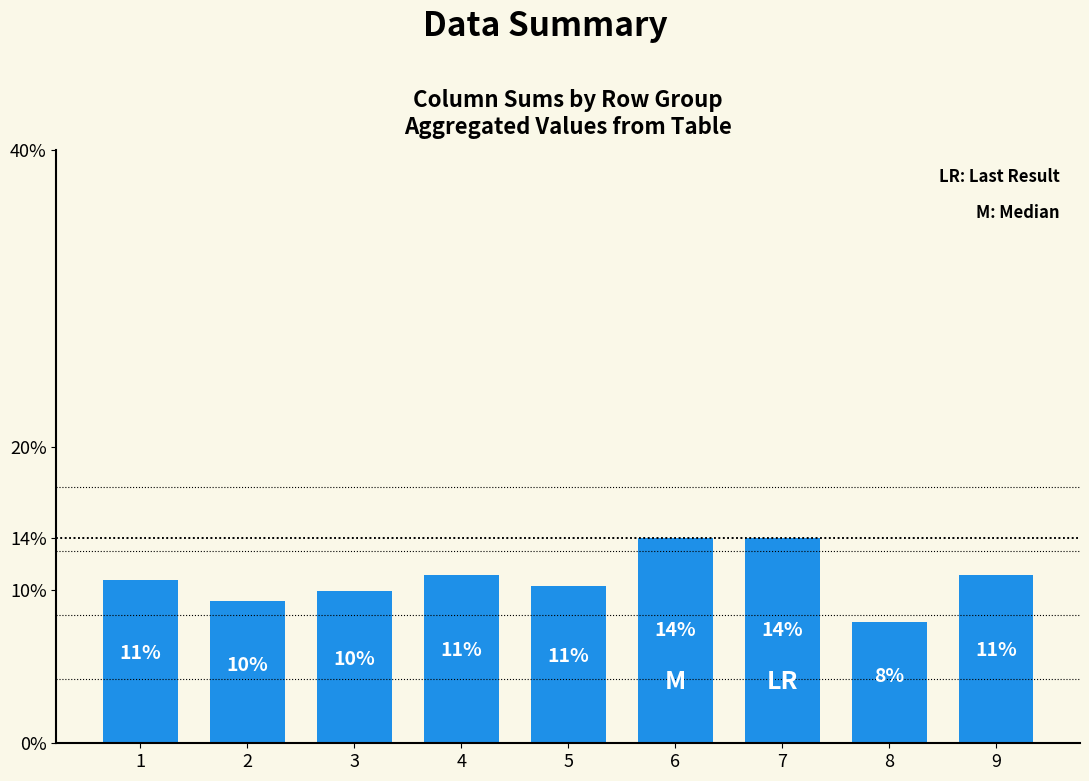

The value at 8 is 0.1. True or false?

False